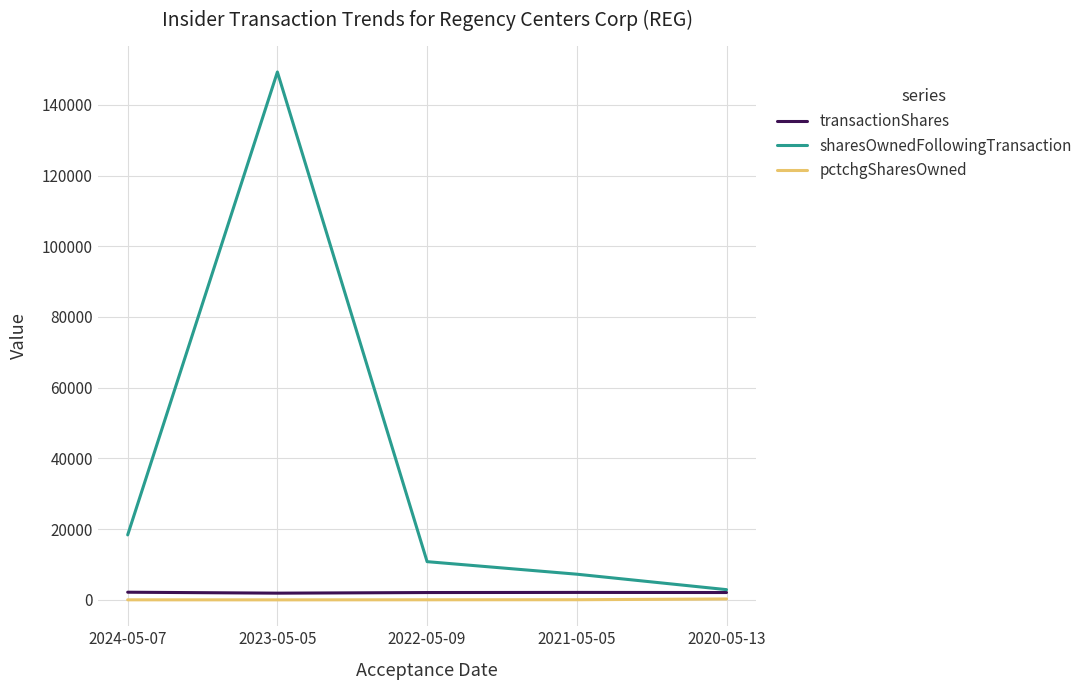

Between 2023-05-05 and 2022-05-09, which series saw the biggest shift?

sharesOwnedFollowingTransaction